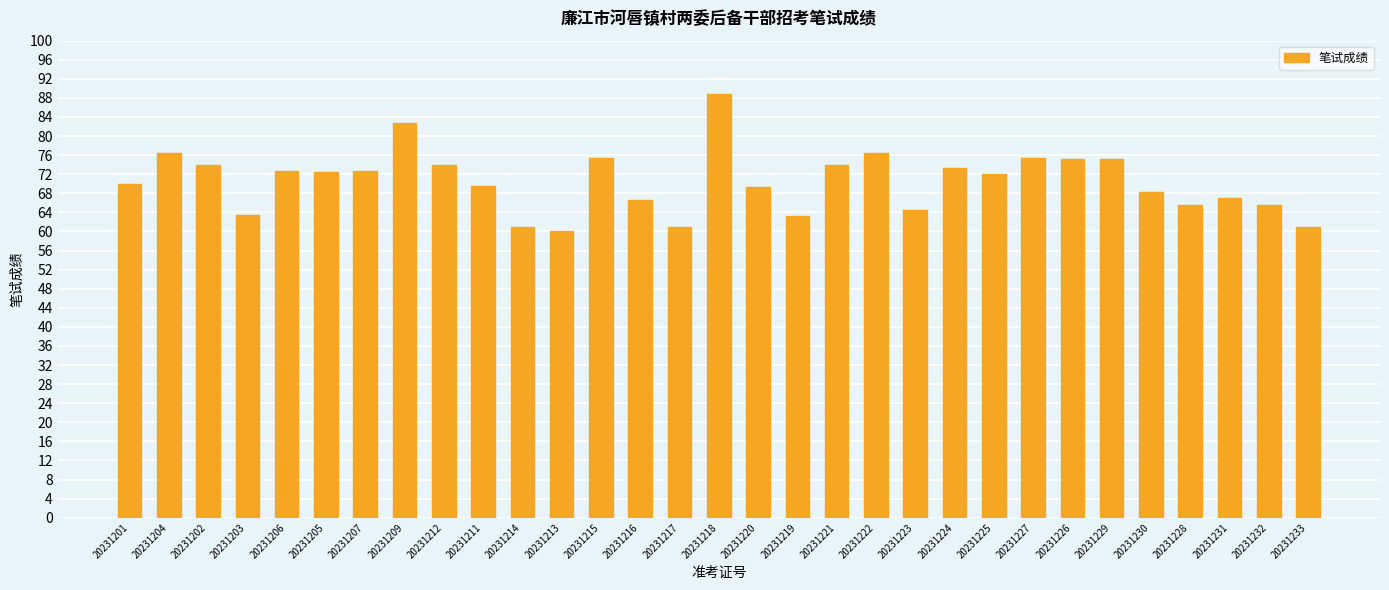

What is the approximate value at 20231207?

72.8